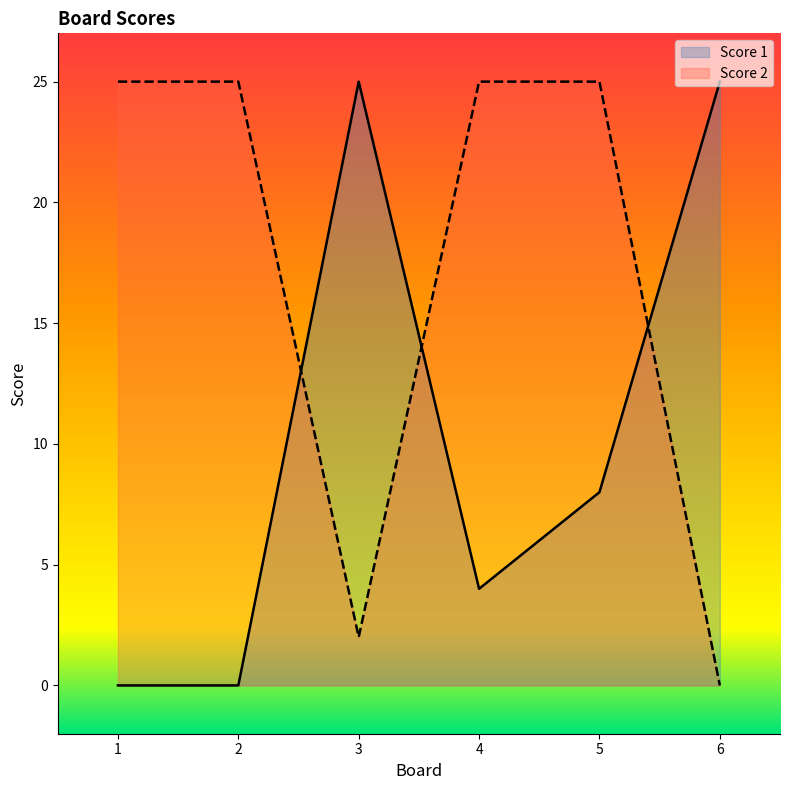

At which category does the chart reach its minimum across all series?

1